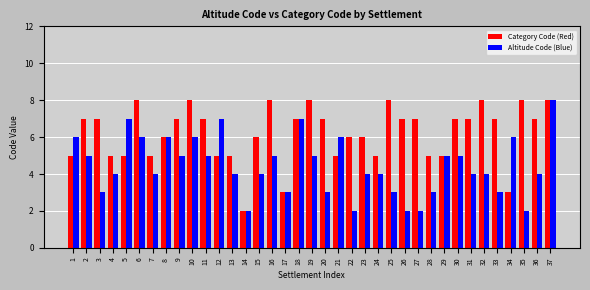

What is the spread (max minus min) of values at 31?

3